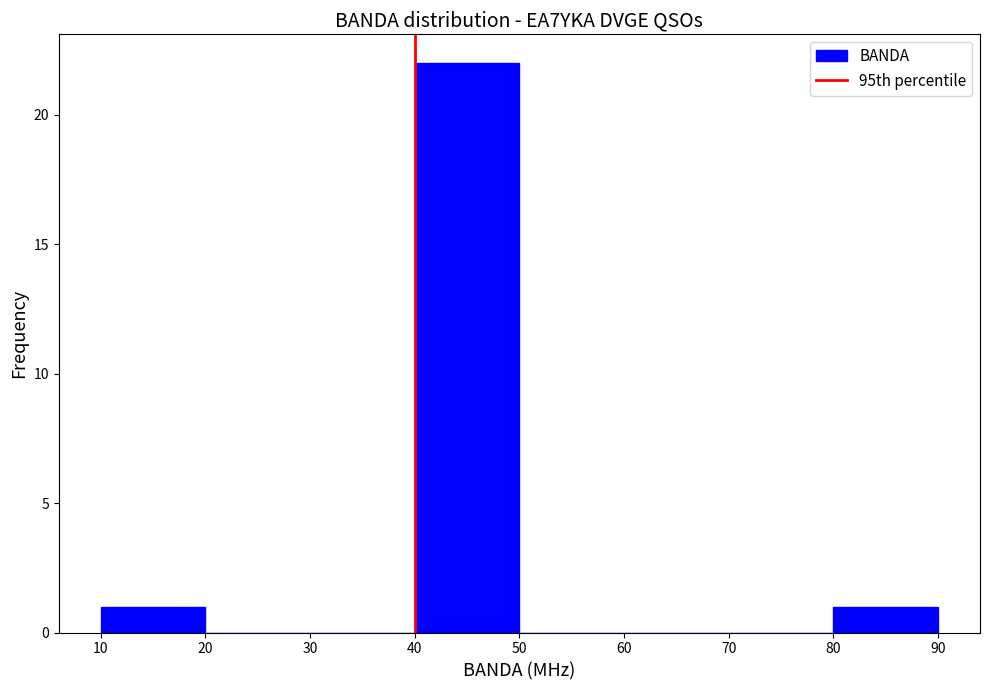

Reading left to right, transcribe this chart: for each bar, give the range it covers on the x-axis and its height. The values are not printed on the chart, so give them approximately, as read against the axis.

10 to 20: 1
20 to 30: 0
30 to 40: 0
40 to 50: 22
50 to 60: 0
60 to 70: 0
70 to 80: 0
80 to 90: 1